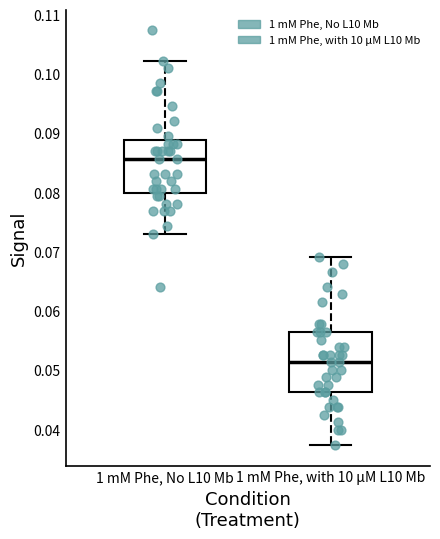

Where is the lower edge of the box for 1 mM Phe, No L10 Mb on the y-axis? The values are not printed on the chart, so give them approximately, as read against the axis.

0.080